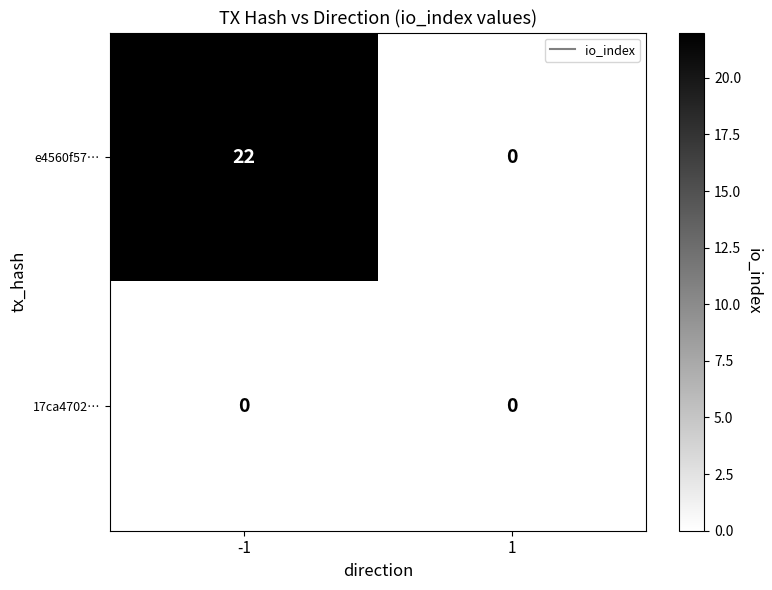

List the series in order of their peak value, lowest first.

17ca4702…, e4560f57…